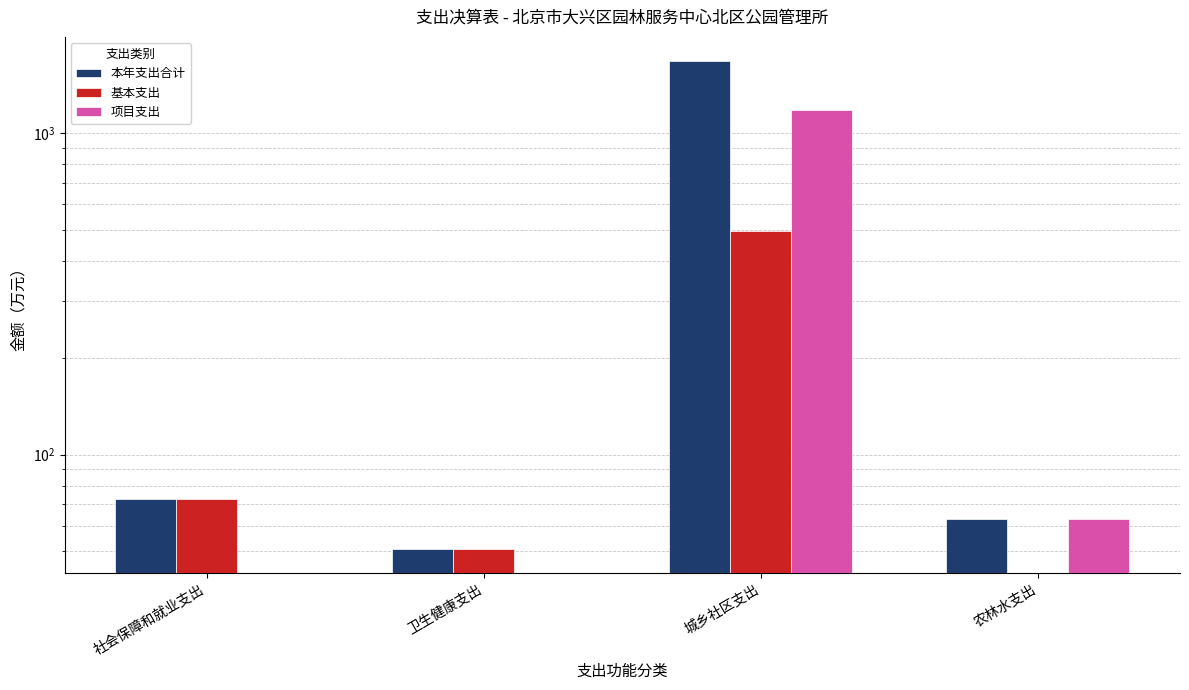

Between 社会保障和就业支出 and 卫生健康支出, which series saw the biggest shift?

本年支出合计